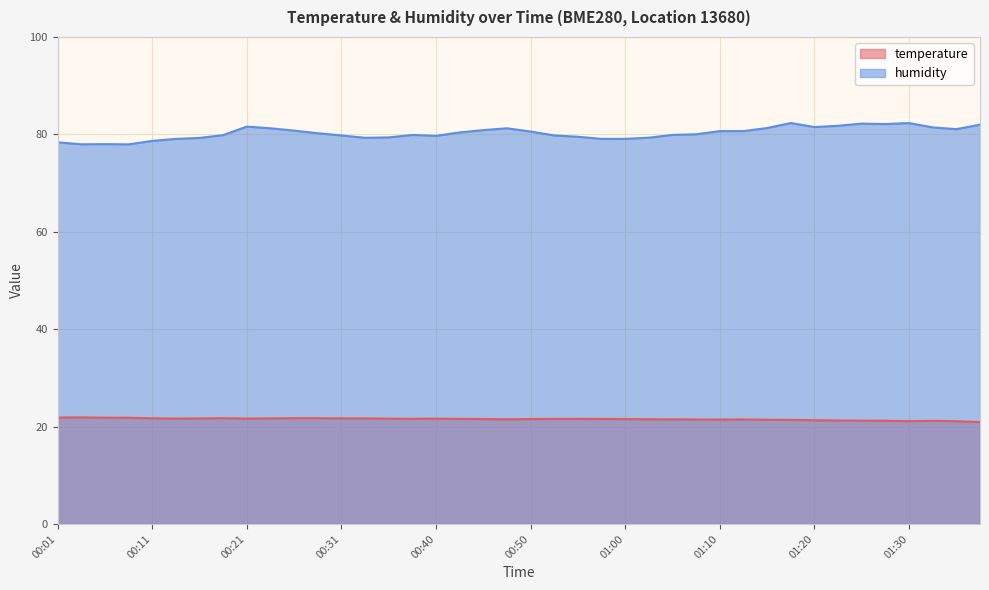

What is the average value of the humidity series?

80.3